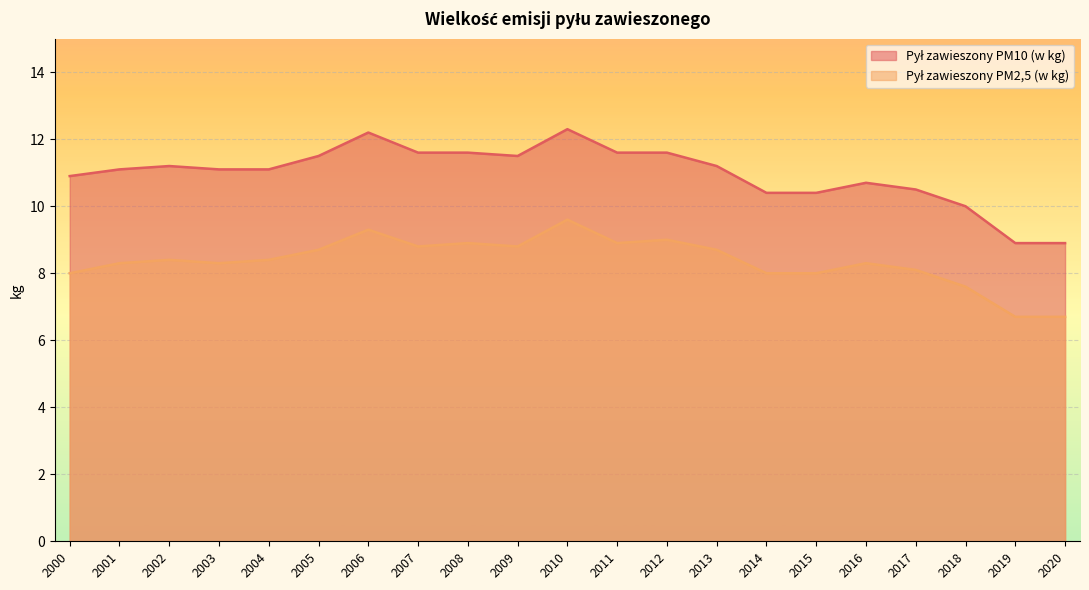

At how many categories does at least one series exceed 8?

21